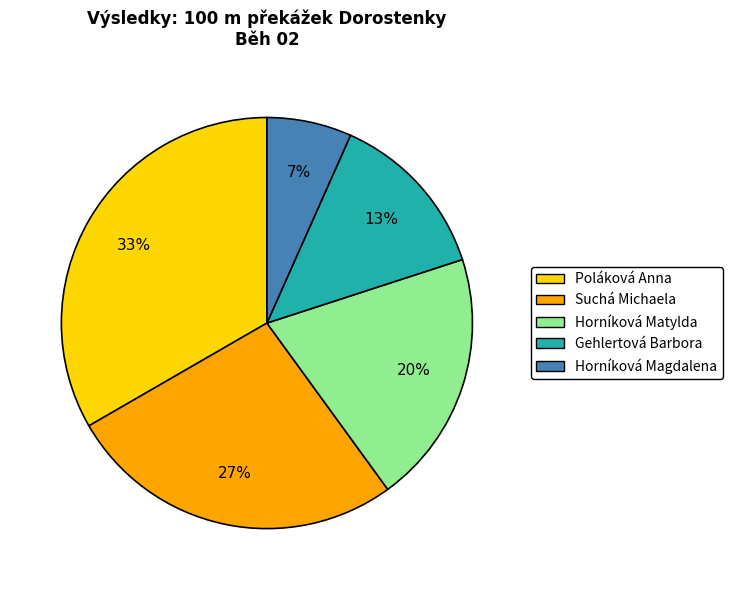

Rank the categories by value from highest to lowest.

Poláková Anna, Suchá Michaela, Horníková Matylda, Gehlertová Barbora, Horníková Magdalena